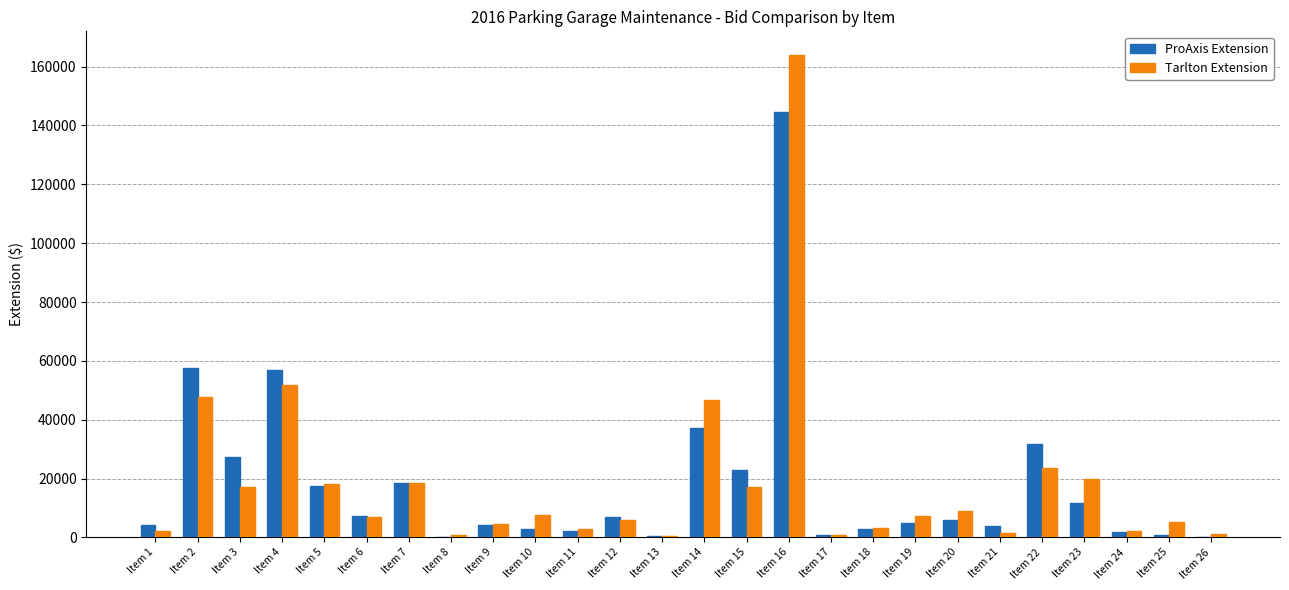

What is the sum of all Tarlton Extension values?

487246.0